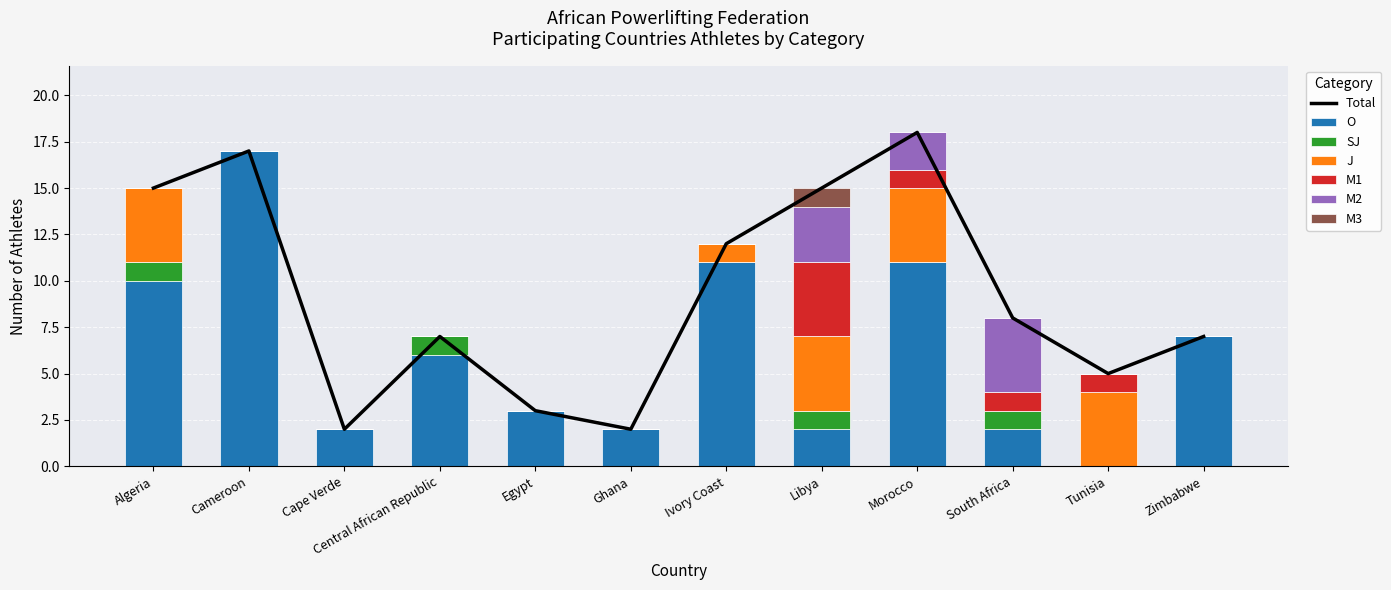

What is the label of the 2nd bar from the right?

Tunisia